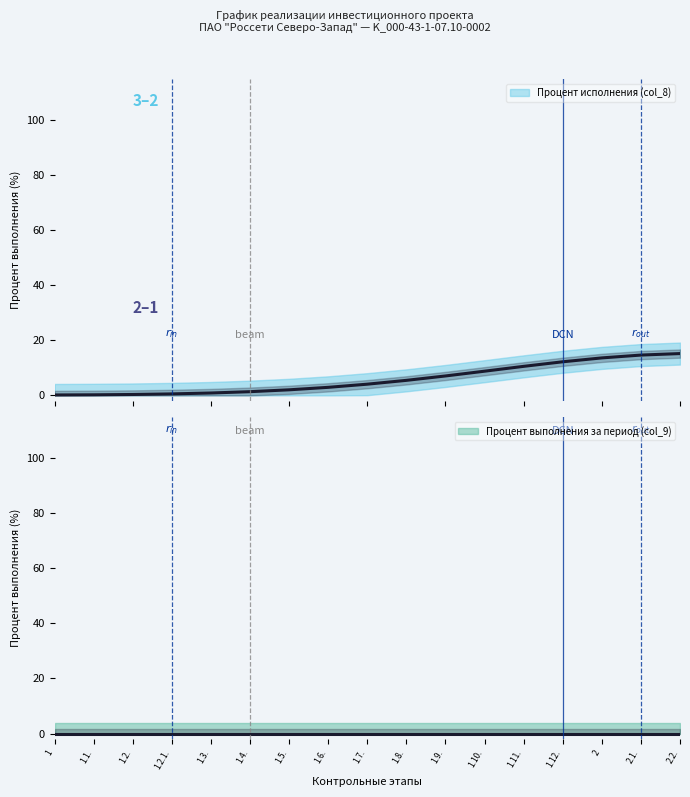

Reading left to right, list all the values displayed in this chart.

Процент исполнения (col_8): 0.2	0.2	0.3	0.5	0.9	1.4	2.0	2.9	4.1	5.5	7.1	8.8	10.5	12.2	13.6	14.6	15.2
Процент выполнения за период (col_9): 0.0	0.0	0.0	0.0	0.0	0.0	0.0	0.0	0.0	0.0	0.0	0.0	0.0	0.0	0.0	0.0	0.0